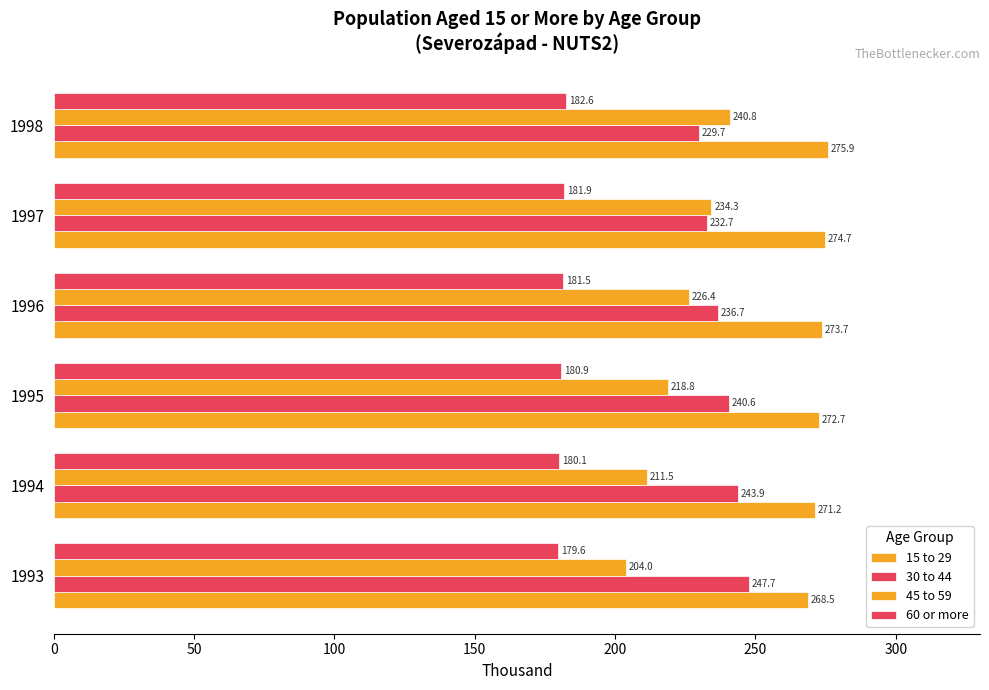

How many data points in 60 or more are above 181?

3